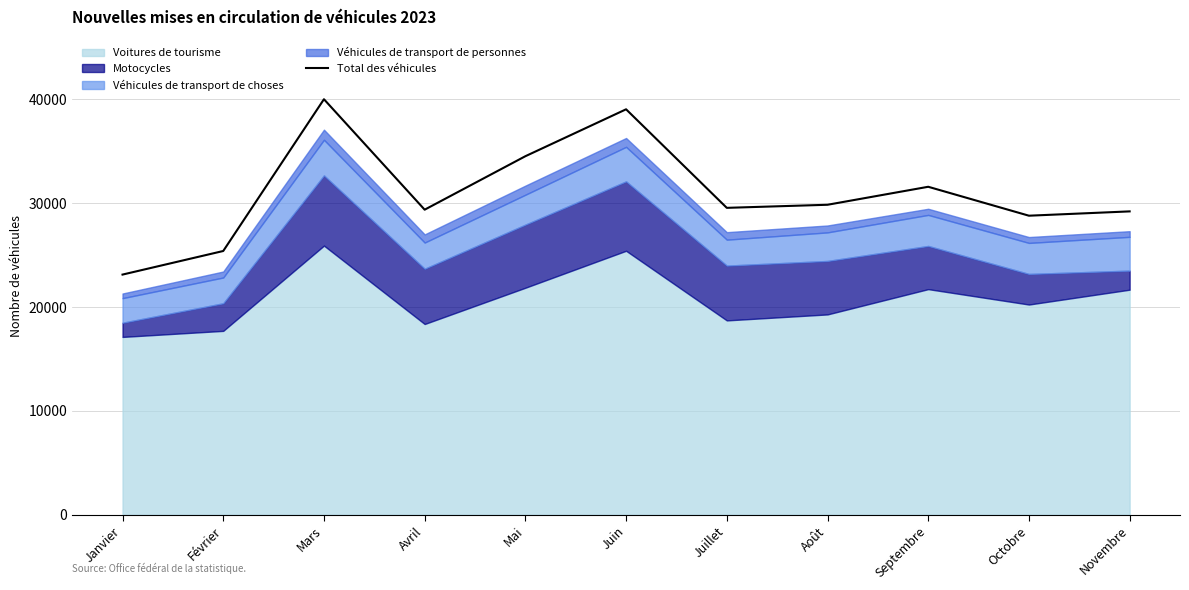

Reading left to right, transcribe all the data shown in this chart.

Janvier=23125	Février=25396	Mars=40008	Avril=29374	Mai=34521	Juin=39038	Juillet=29550	Août=29847	Septembre=31579	Octobre=28794	Novembre=29209